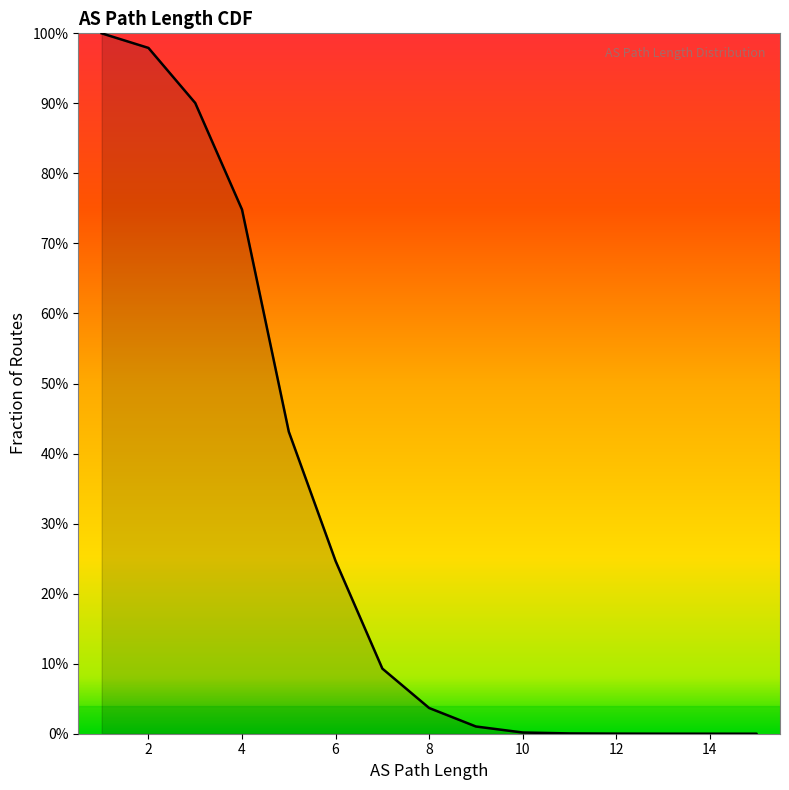

Is it true that the value at 13 is 0.0?

True